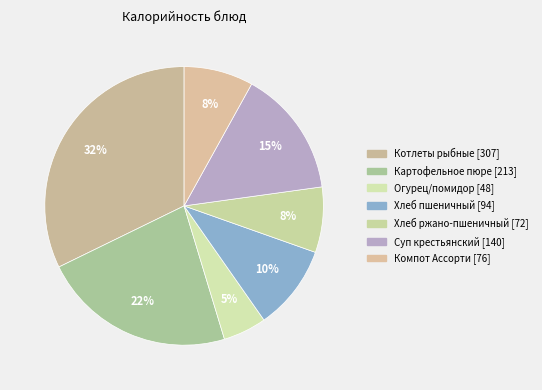

What is the smallest slice in the pie chart?

Огурец/помидор (завтрак)